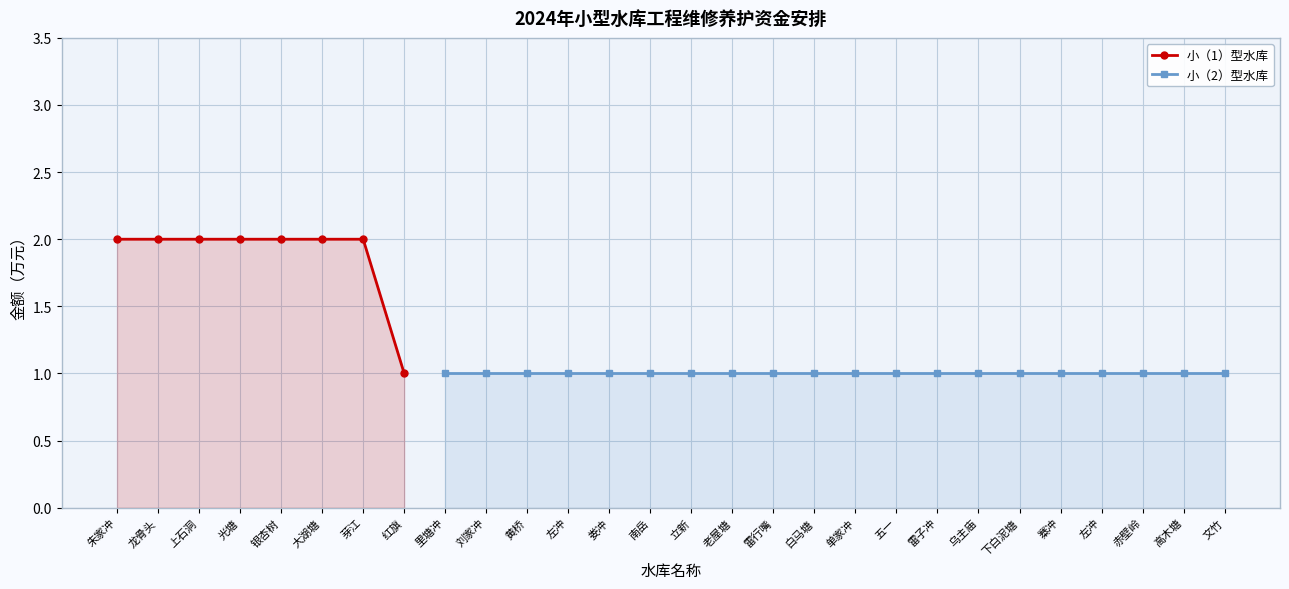

Reading left to right, extract all data points from this chart.

2	2	2	2	2	2	2	1